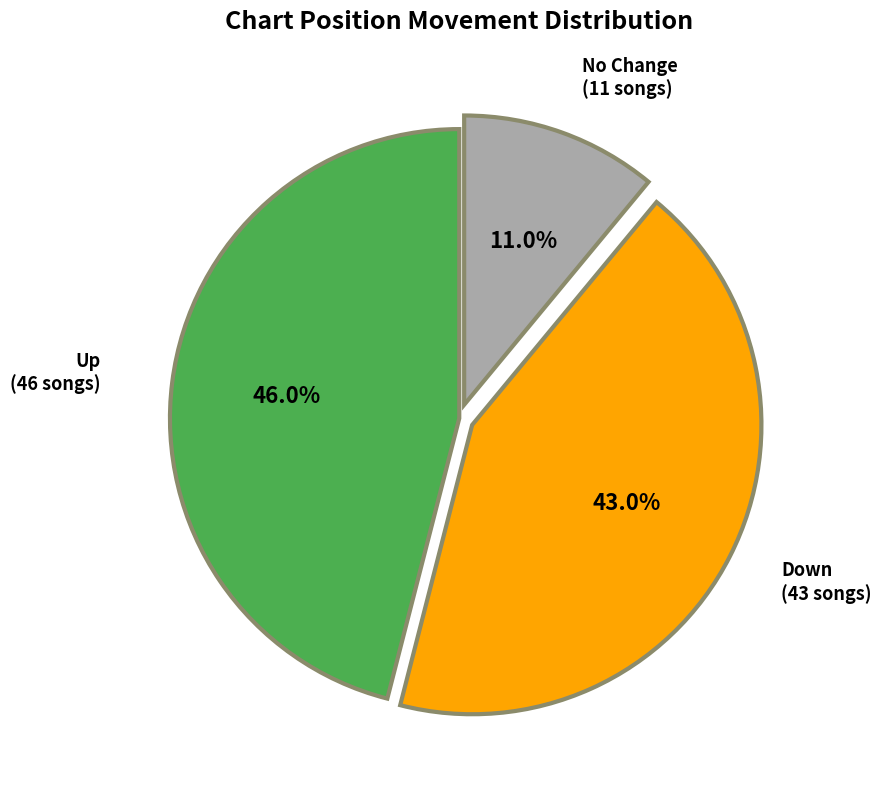

Is there a majority slice in this chart?

No